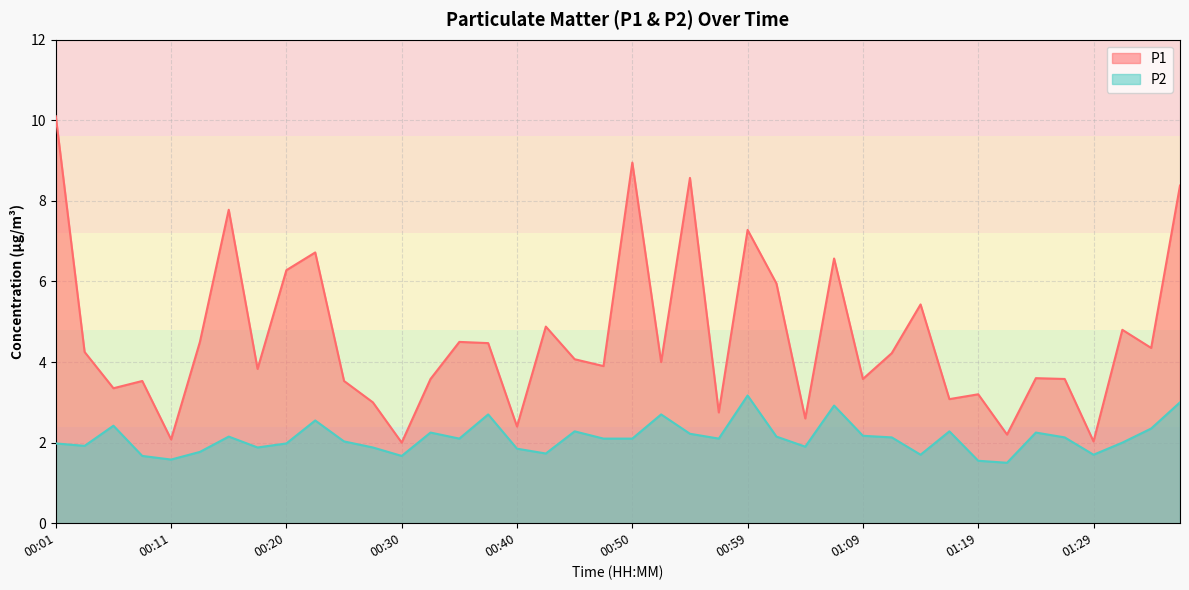

True or false: P2 has more than 0 interior local peaks.

True